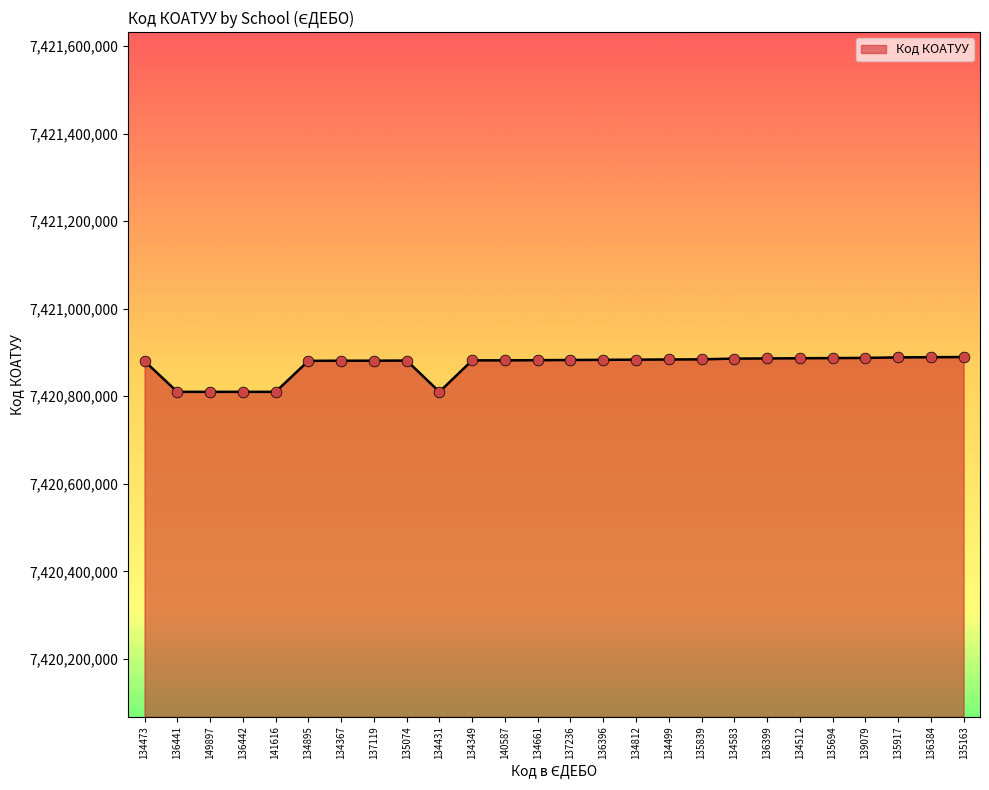

Approximately how many times larger is the value at 134367 compared to 134812?

1.0